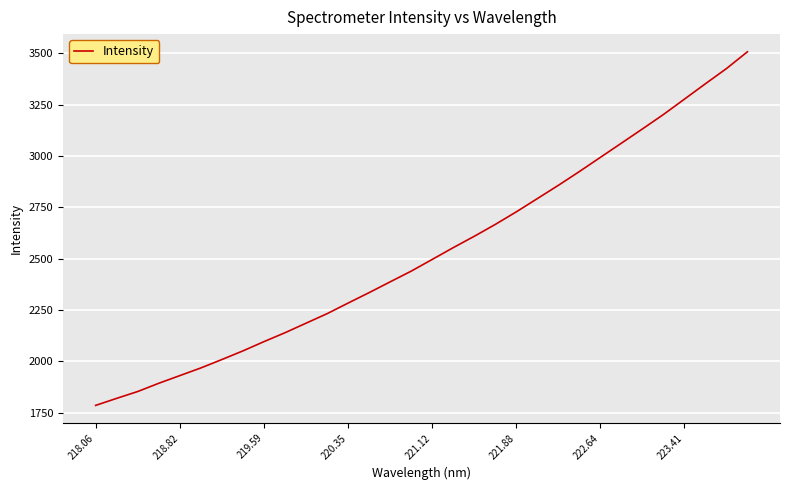

What is the minimum value shown in the chart?

1784.7